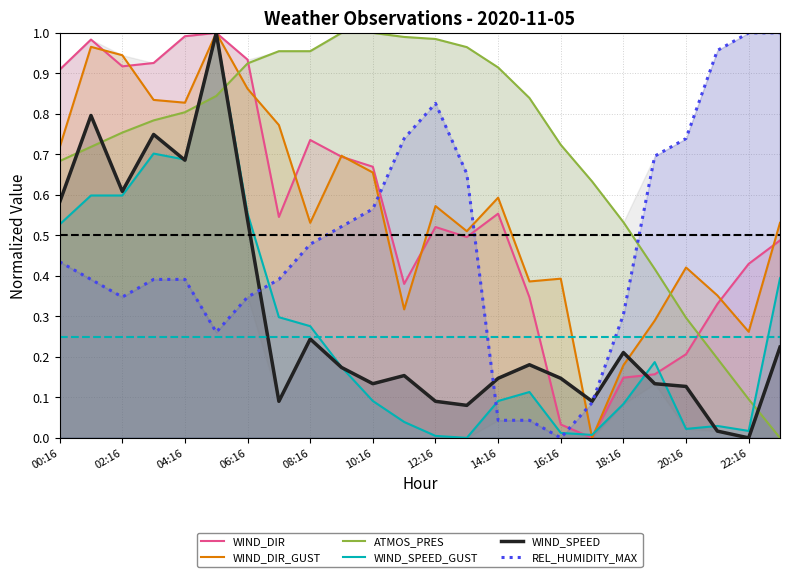

True or false: REL_HUMIDITY_MAX has more than 0 points higher than both neighbors.

True